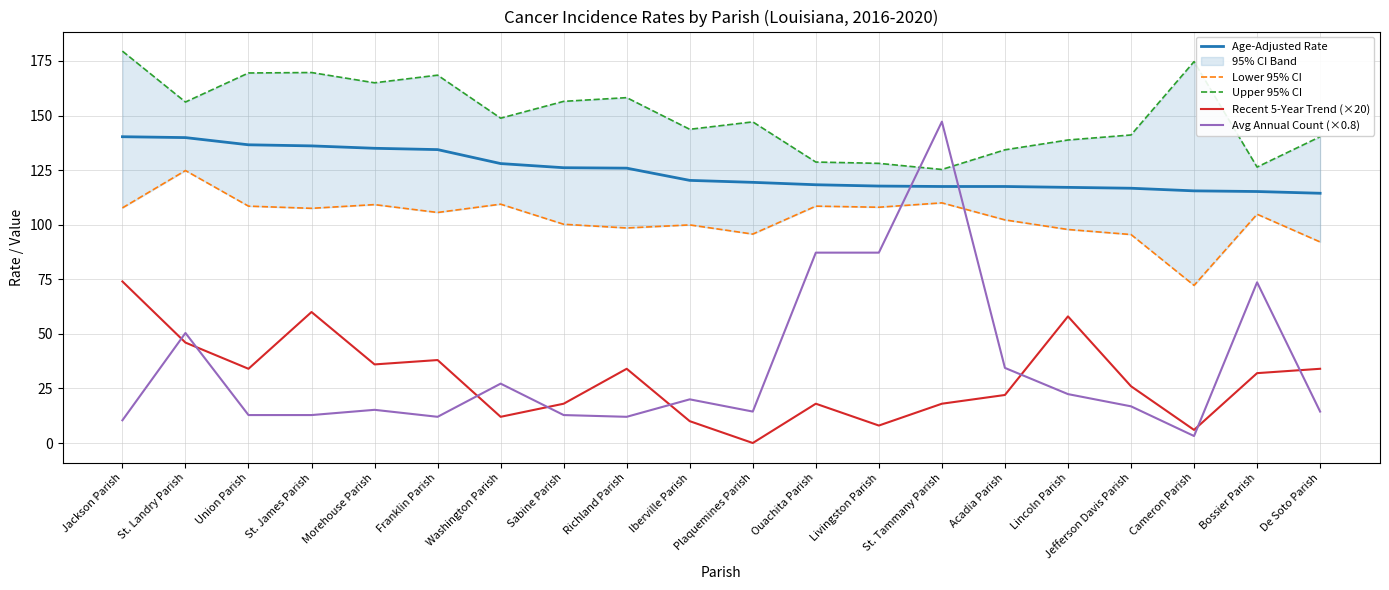

At which category is the sum across all series the highest?

St. Tammany Parish